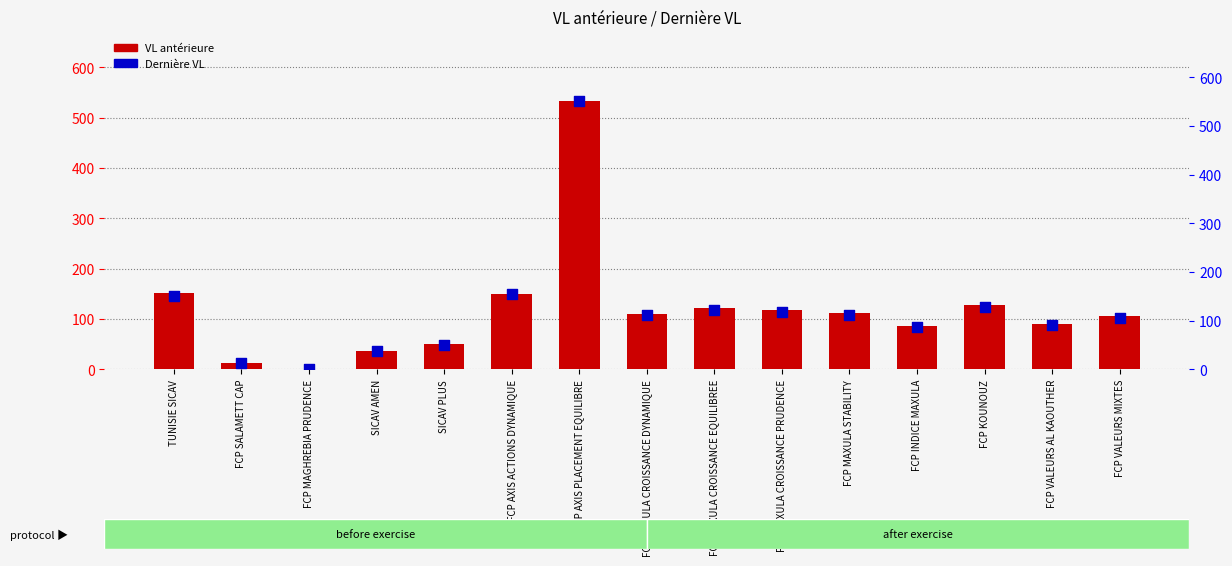

Which series contains the lowest Y value?

VL antérieure